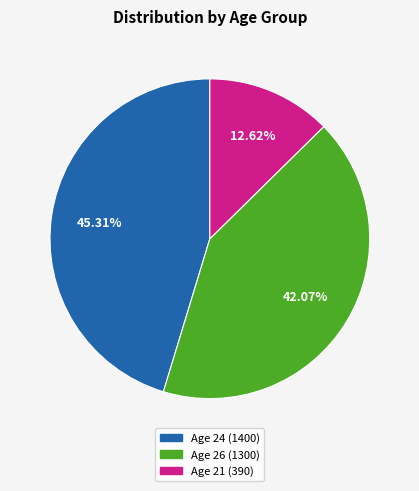

How many segments does this pie chart have?

3